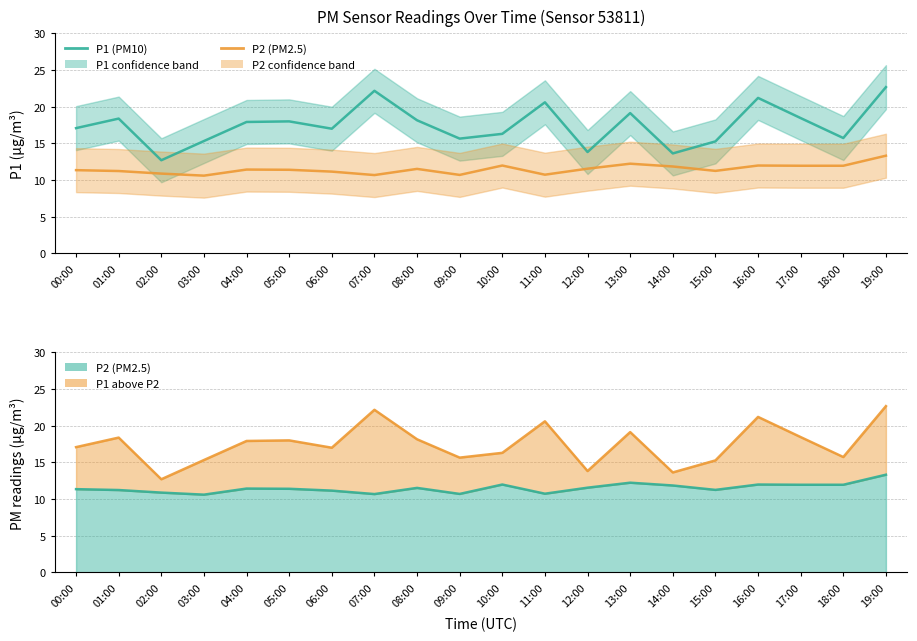

True or false: P1 (PM10) and P2 (PM2.5) cross at least once.

False